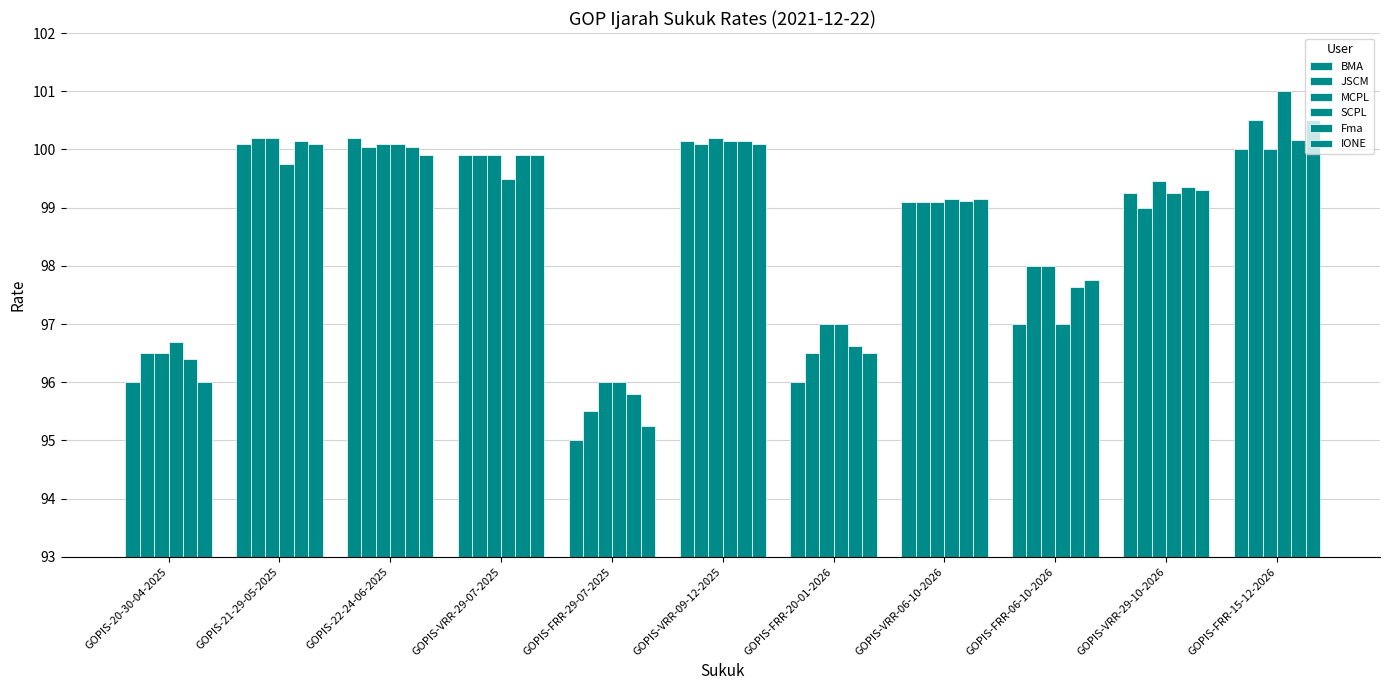

How many values in the MCPL series are below 99?

4